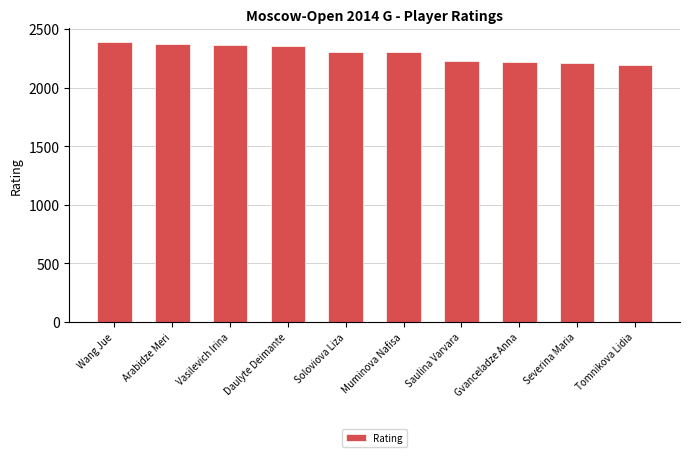

What is the label of the 3rd bar from the right?

Gvanceladze Anna